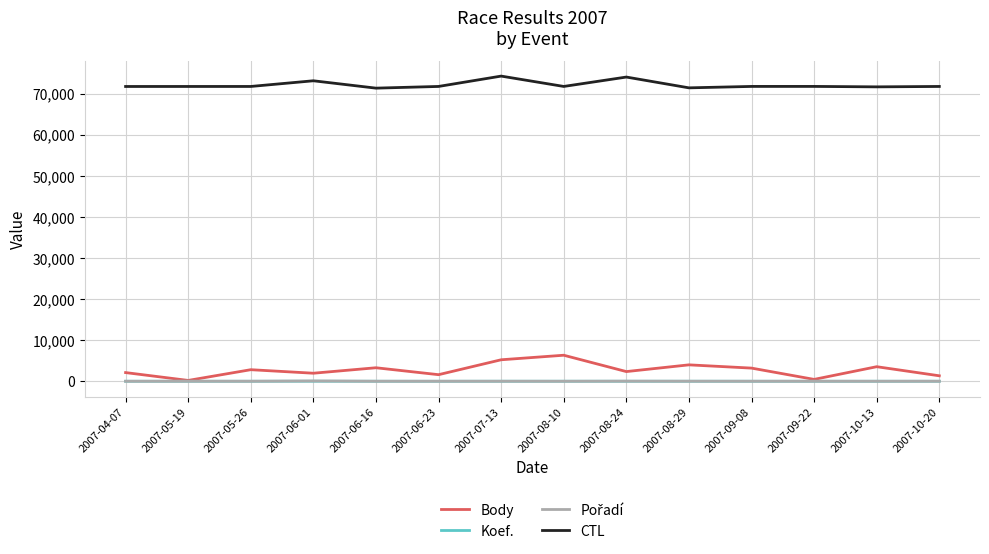

Which series has the largest total across all categories?

CTL